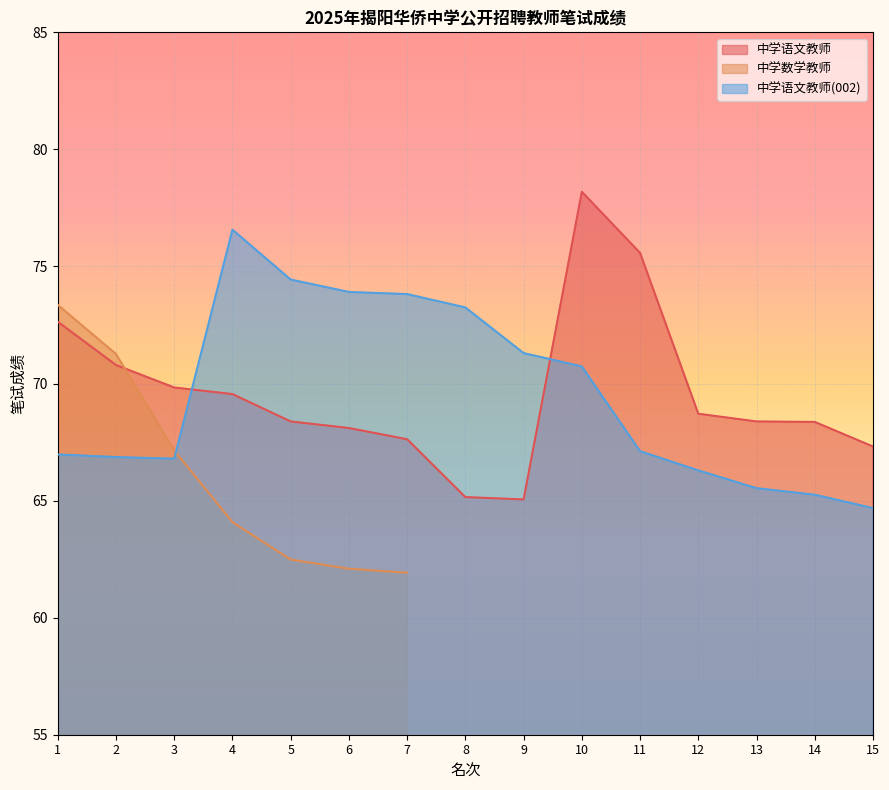

What is the value of the 中学语文教师 point at the 12th from the left?

68.7